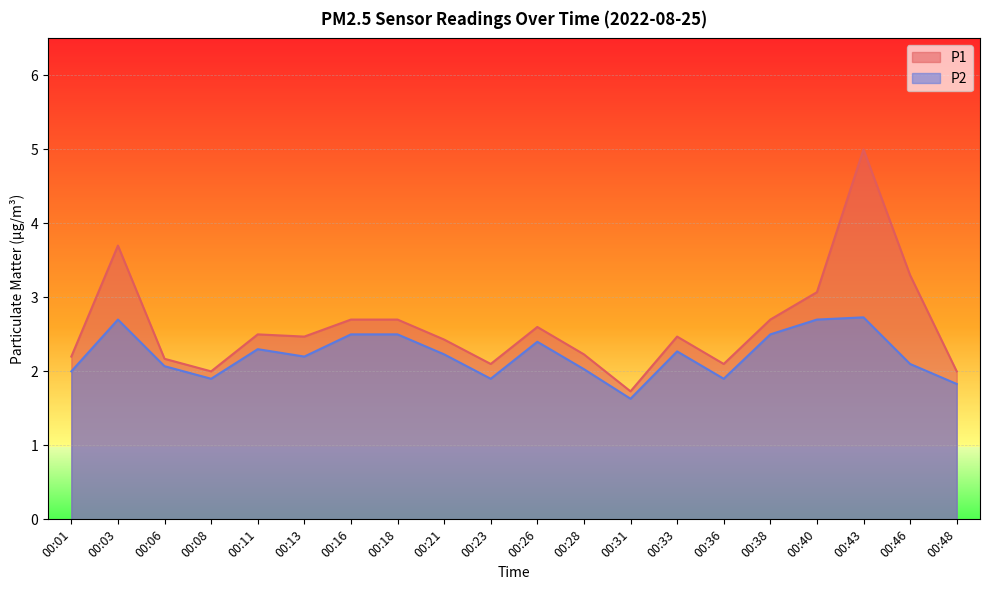

How many values in the P1 series exceed 2?

17